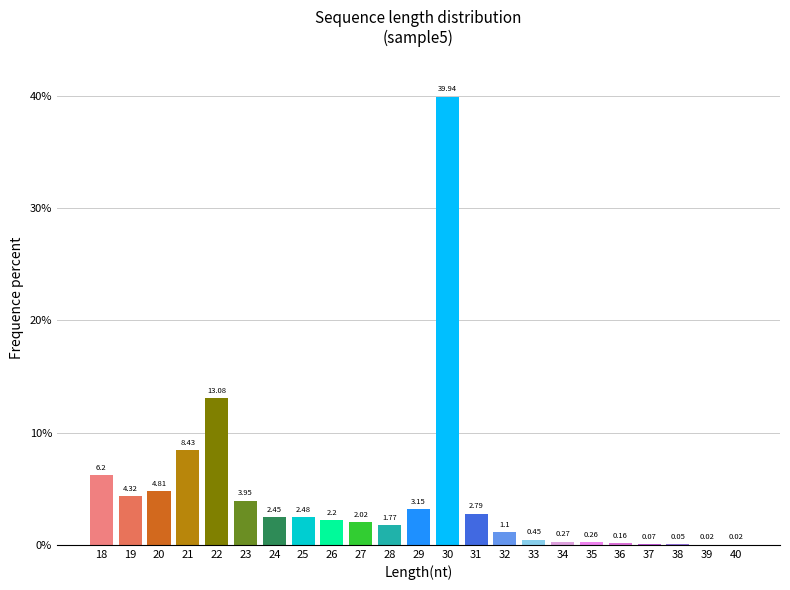

What is the sum of all values?

100.0